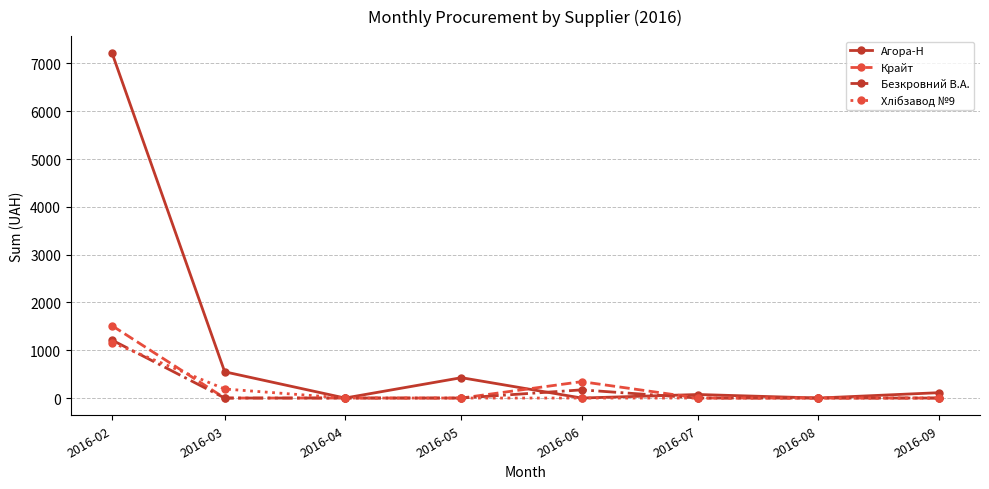

Where is the first local maximum for Агора-Н?

2016-05